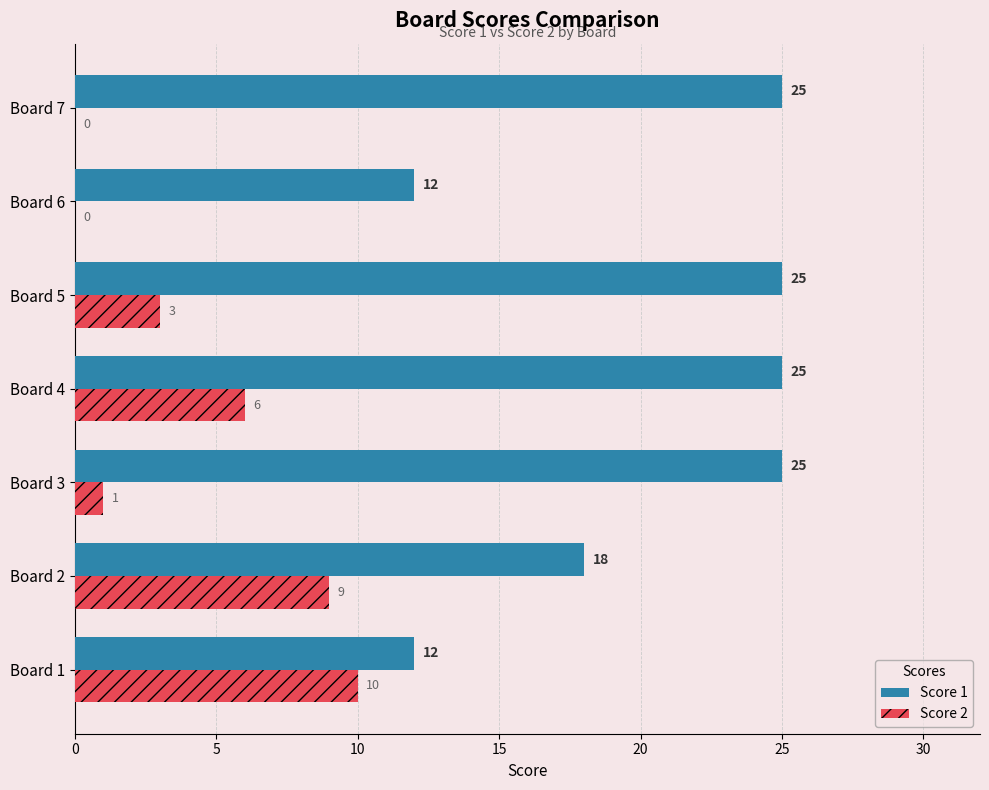

At which label is Score 2 closest to 5?

Board 4